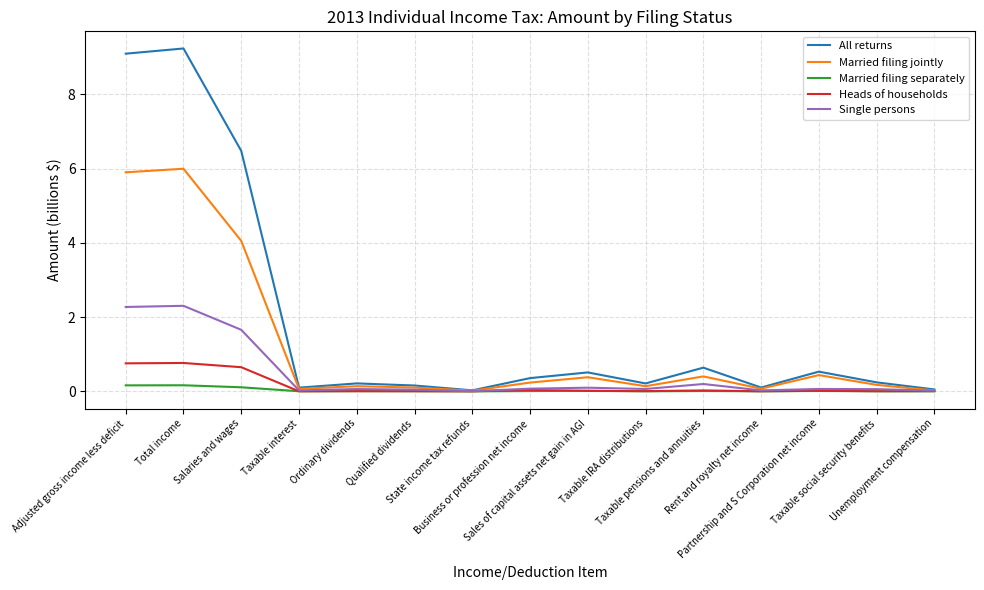

Which series has the largest total across all categories?

All returns